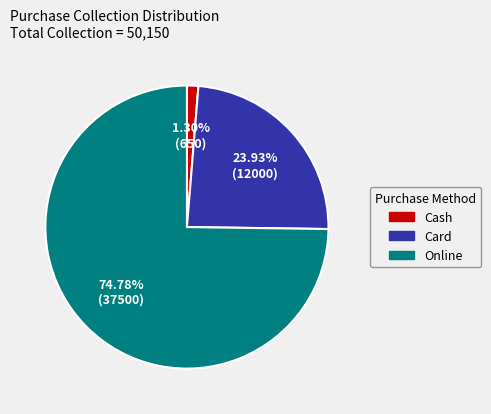

Is it true that Online is 62% of the pie?

False